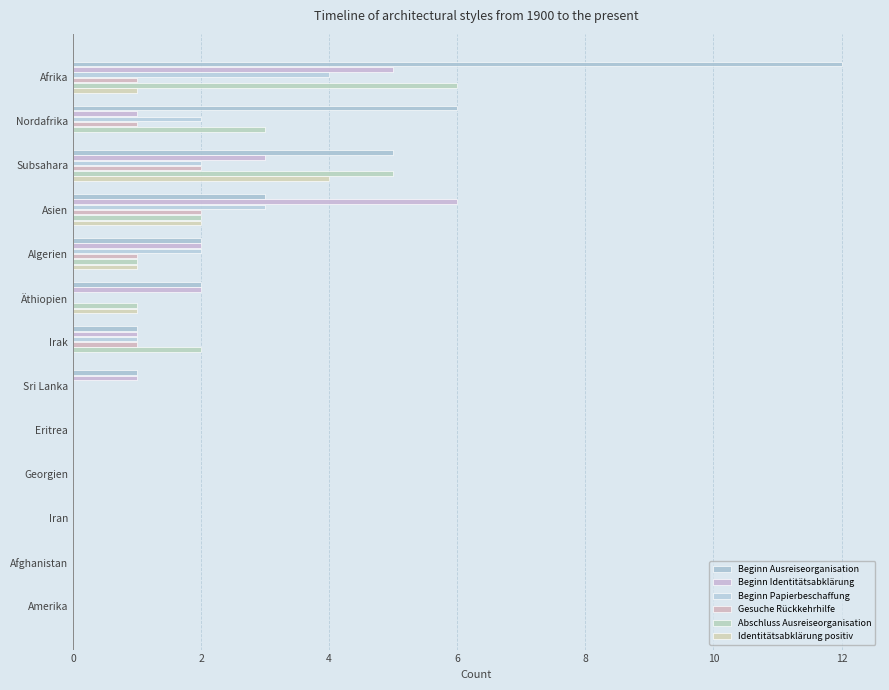

Count the number of data series in this chart.

6